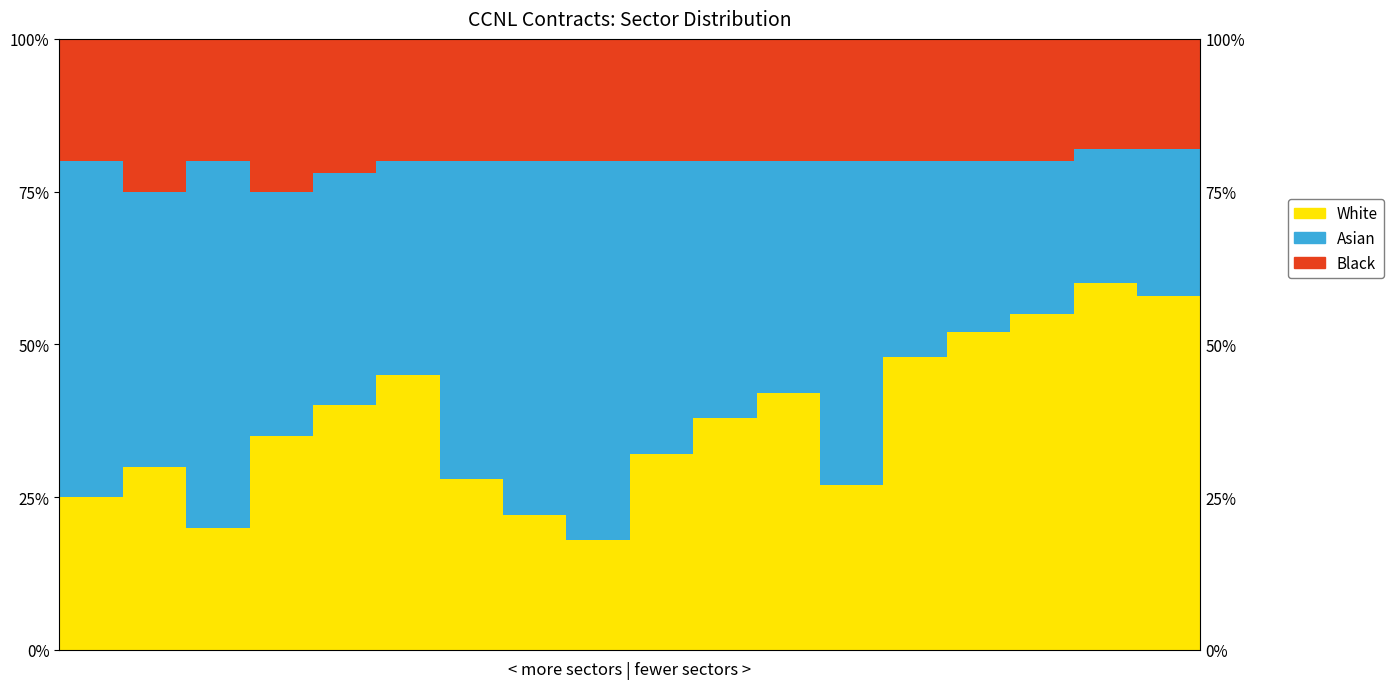

What are all the series names shown in the legend?

White, Asian, Black